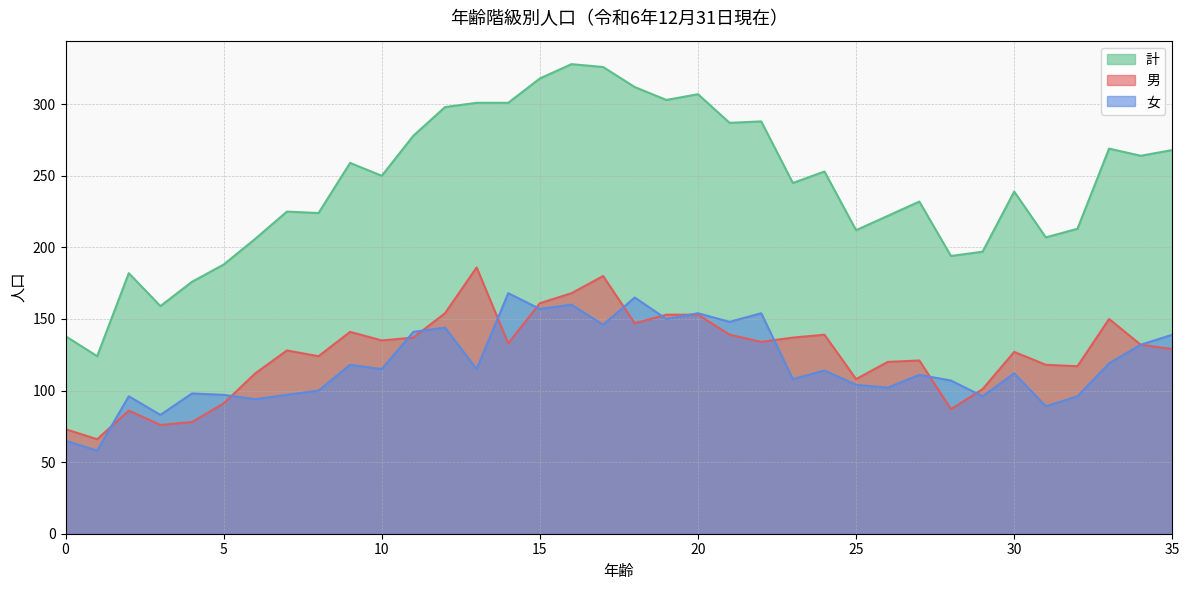

Is it true that 計 equals 222 at 26?

True